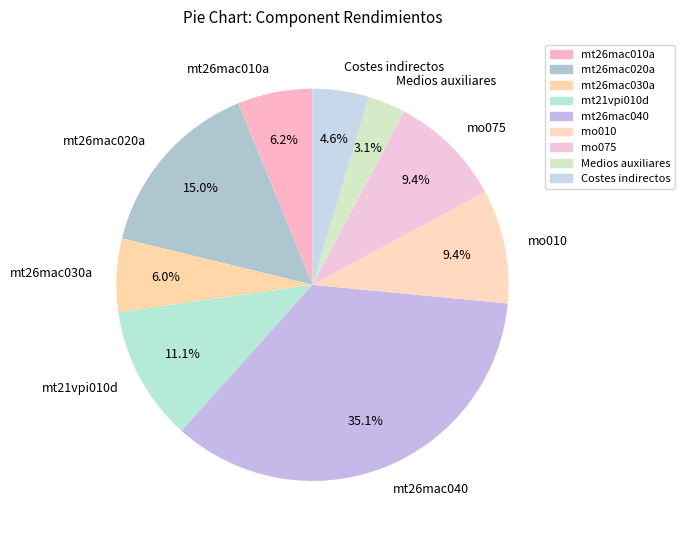

Is it true that mt26mac040 is 35% of the pie?

True